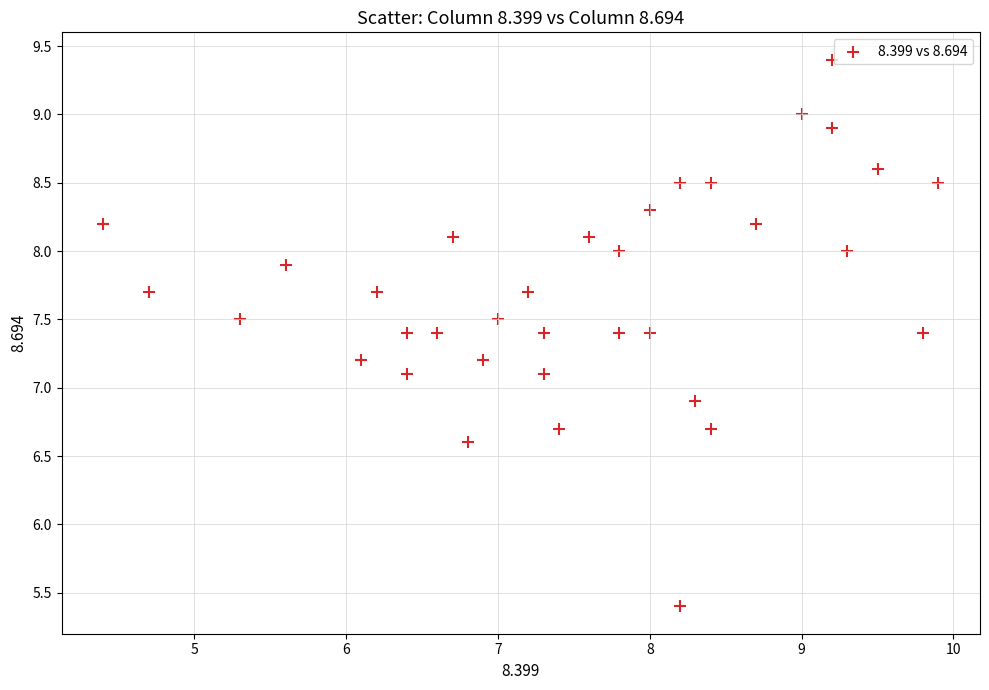

What is the range of X values (max minus min)?

5.5